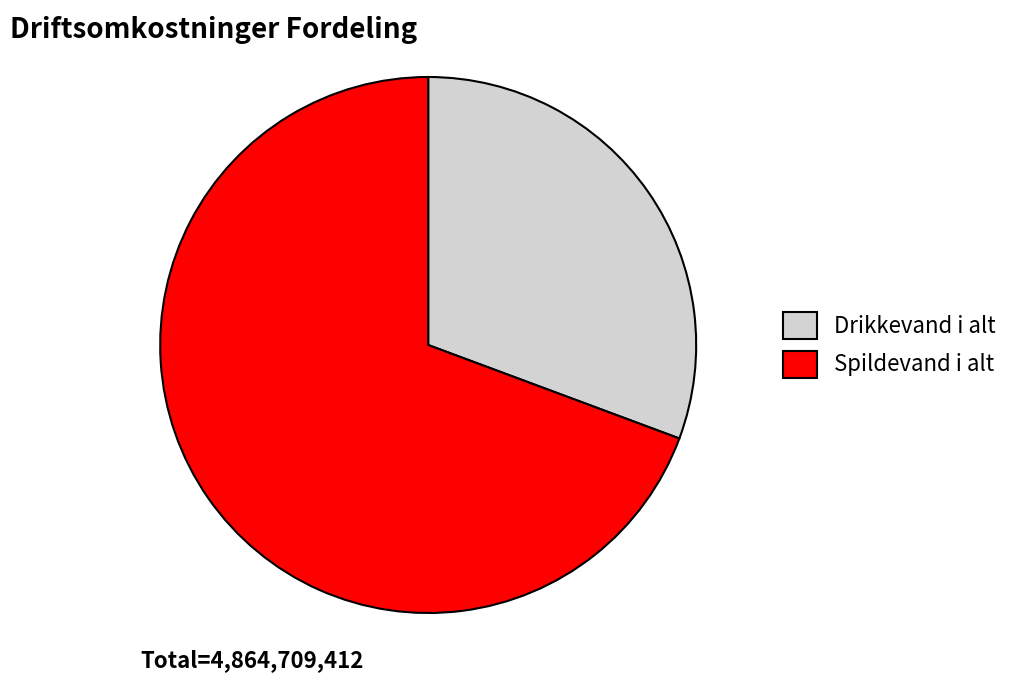

Rank the categories by value from lowest to highest.

Drikkevand i alt, Spildevand i alt